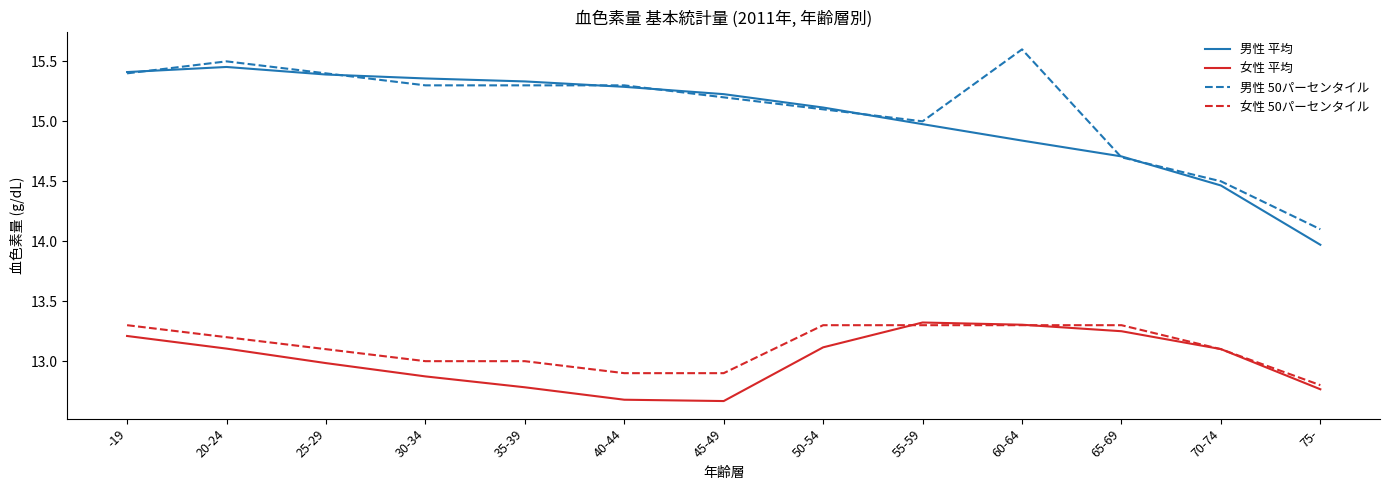

Is the value of 女性 平均 at -19 greater than the value of 男性 平均 at 50-54?

No